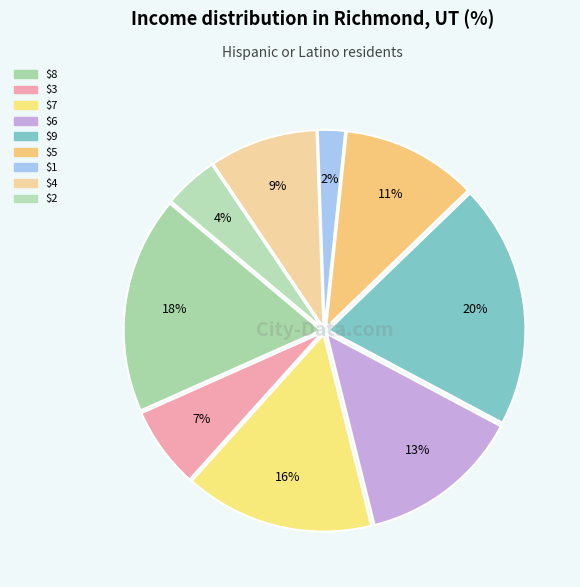

Count the number of slices in the pie.

9